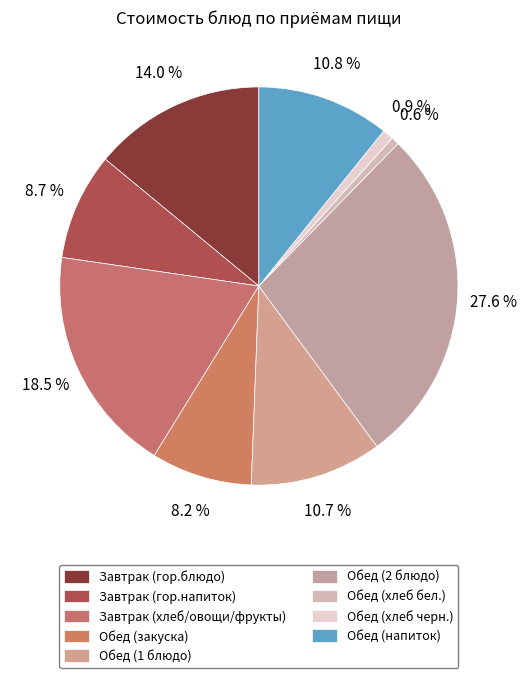

To the nearest percent, what portion does Обед (хлеб бел.) represent?

1%